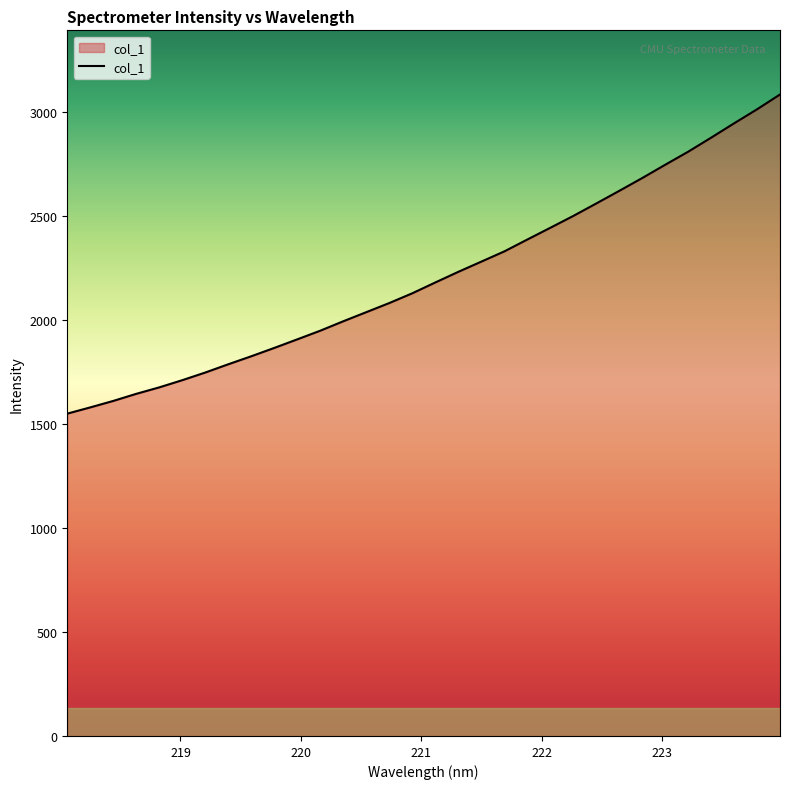

How many values are below 2181?

16